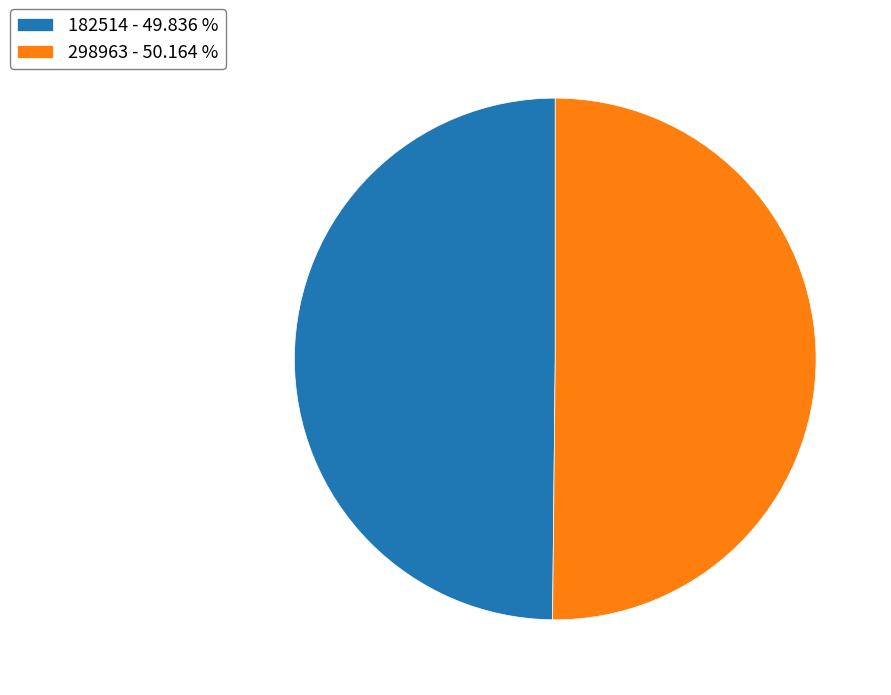

Do 182514 - 49.836 % and 298963 - 50.164 % together represent more than half of the pie?

Yes